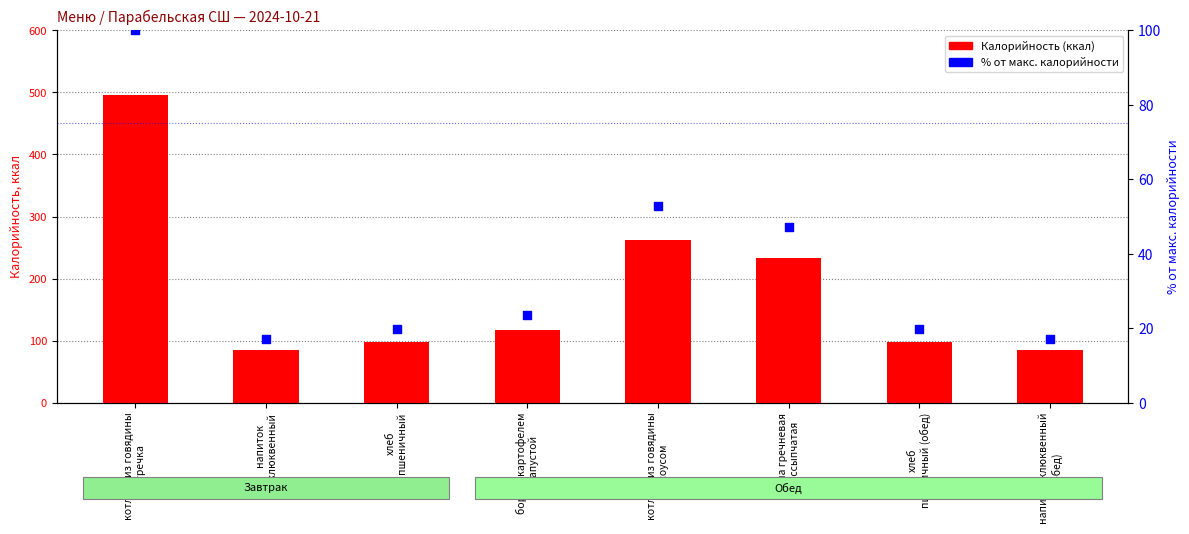

Which series has the largest Y range (max minus min)?

Калорийность (ккал)